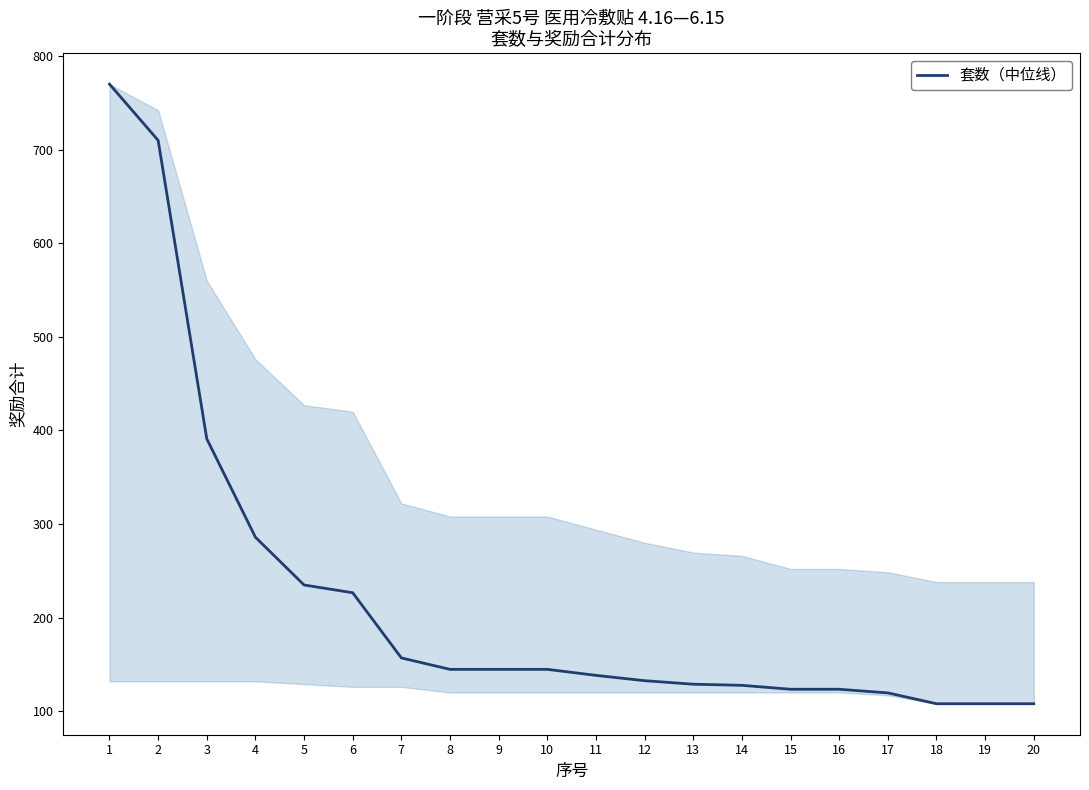

Does the chart display data point markers on the line(s)?

No